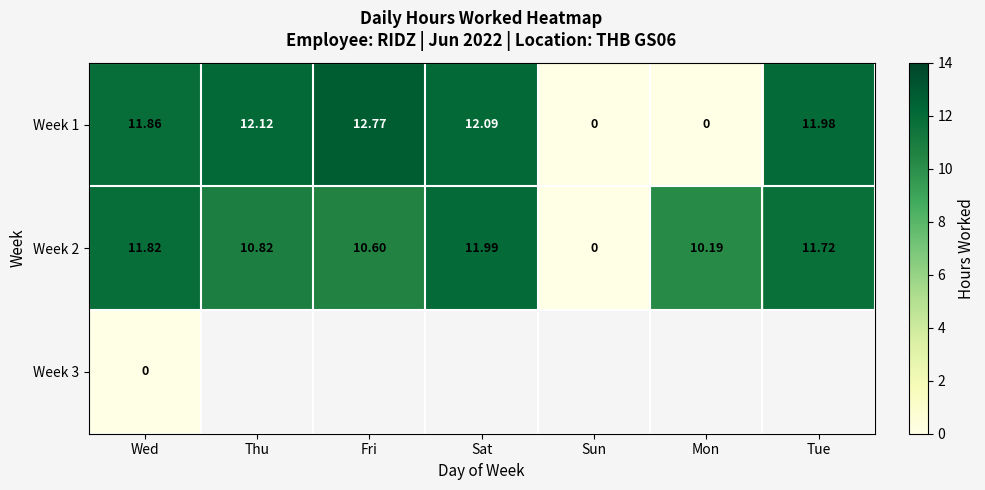

How many data points in Week 1 are above 11?

5